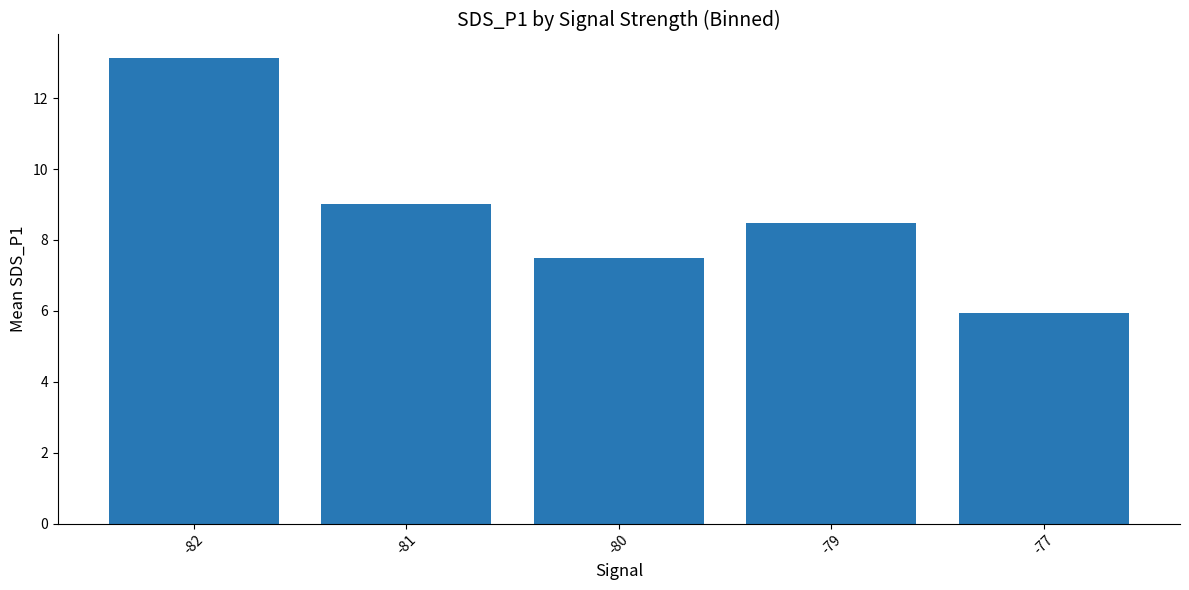

What is the difference between the second highest and second lowest values?

1.5